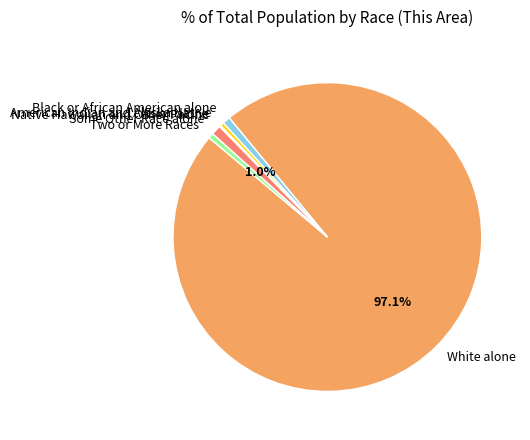

The American Indian and Alaska Native slice represents 11% of the pie. True or false?

False